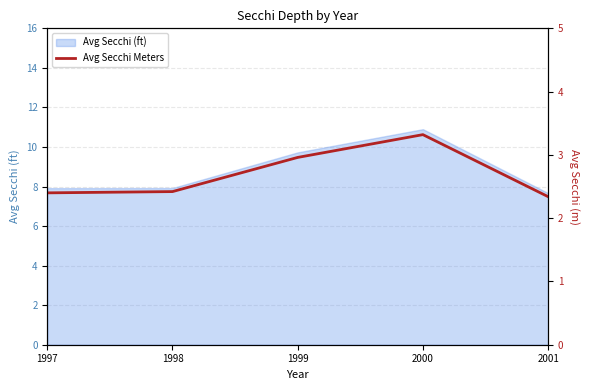

How many points are higher than both their immediate neighbors (excluding endpoints)?

1